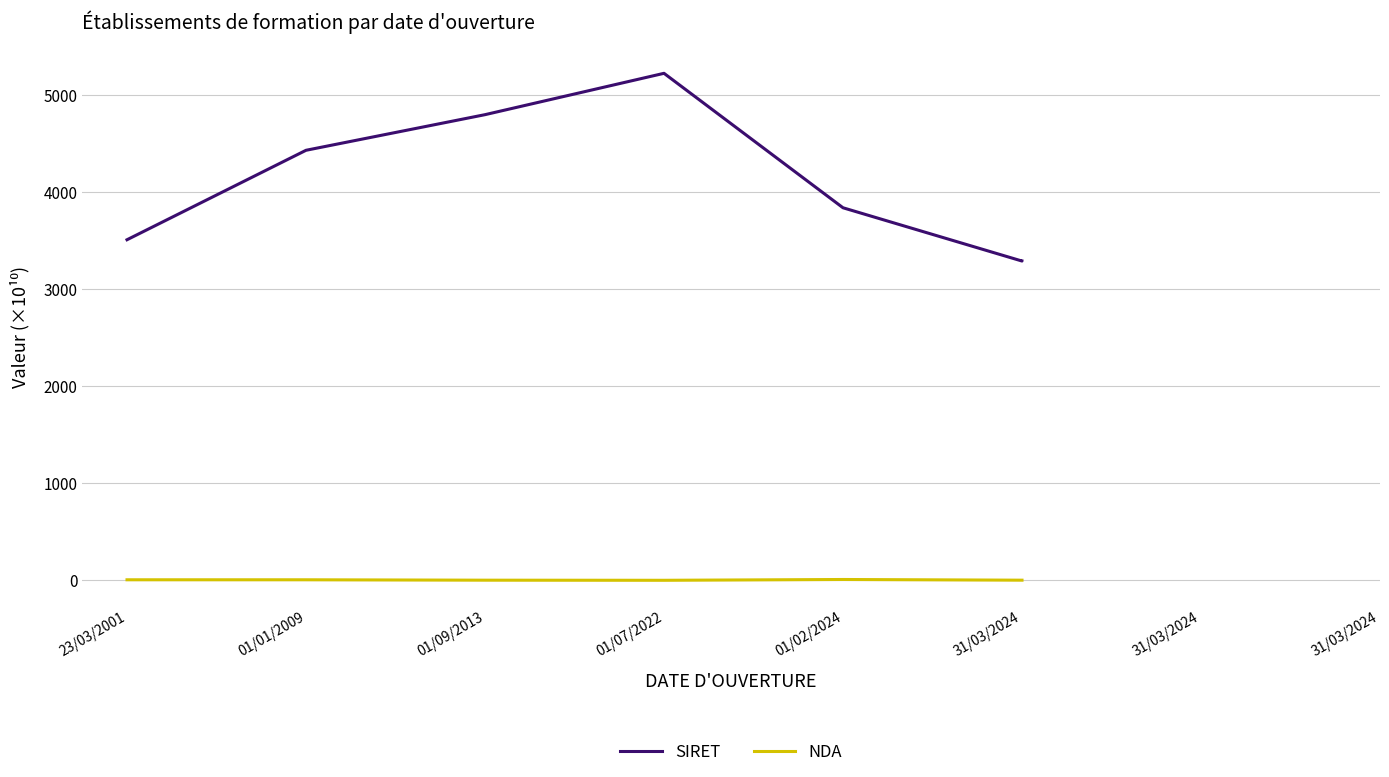

Rank the series at 31/03/2024 from lowest to highest value.

NDA, SIRET